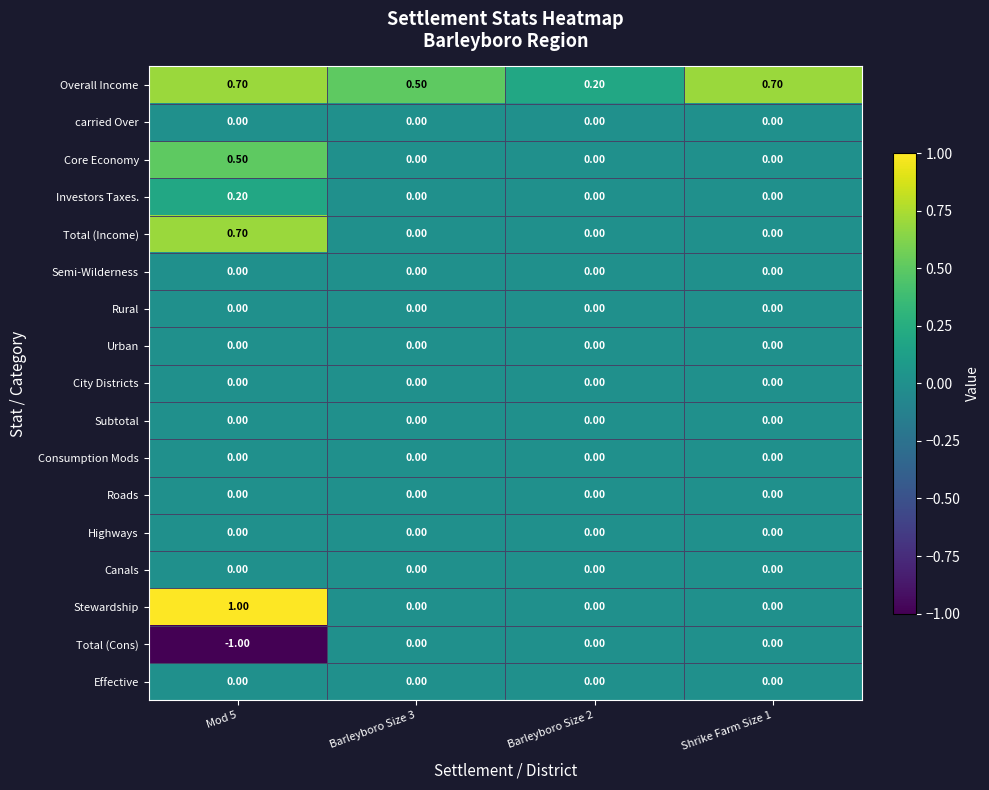

Is the value of Overall Income at Mod 5 greater than the value of Subtotal at Barleyboro Size 3?

Yes